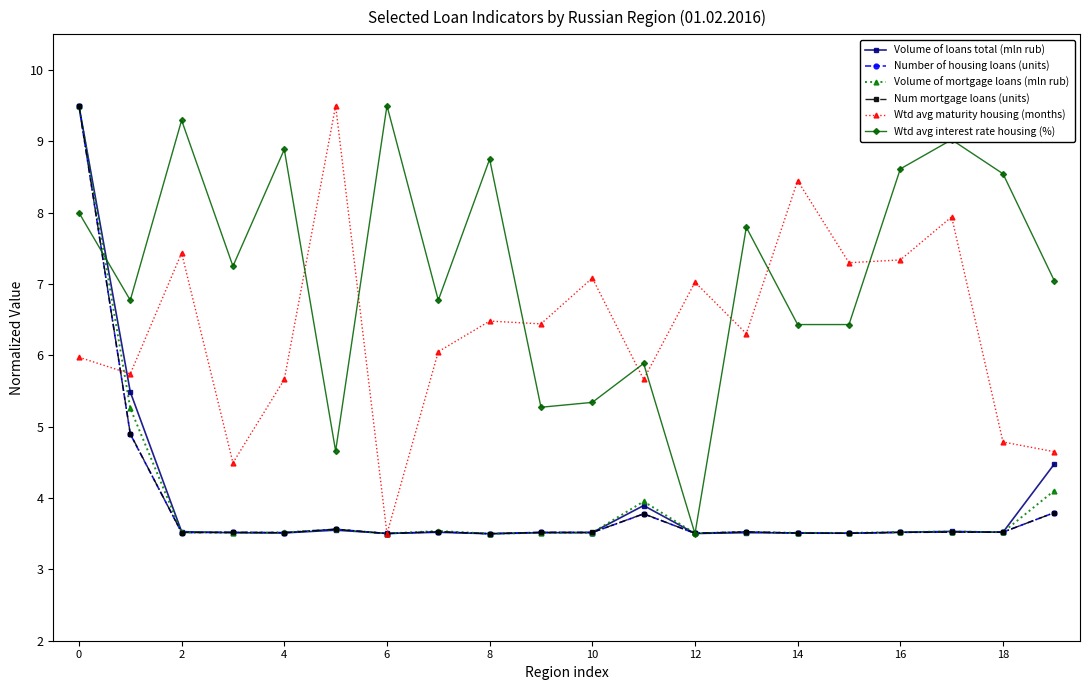

What is the minimum value shown in the chart?

3.5